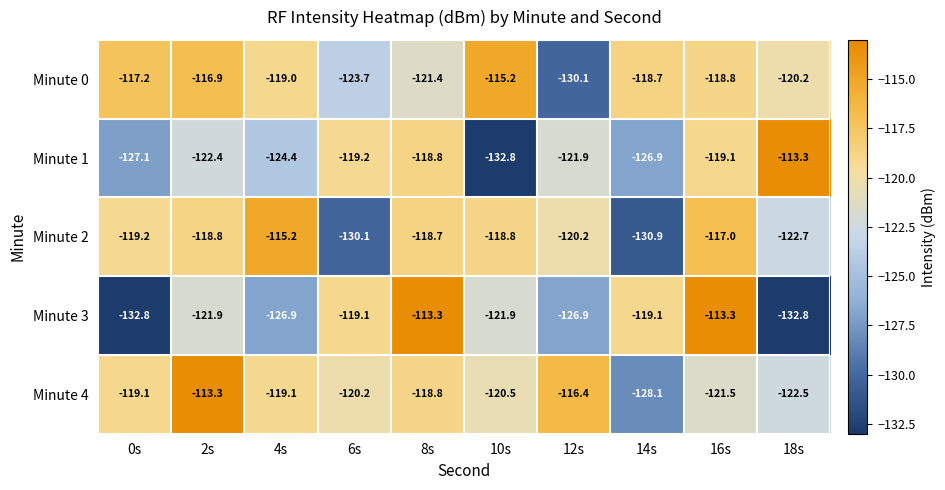

What is the maximum value shown in the chart?

-113.3